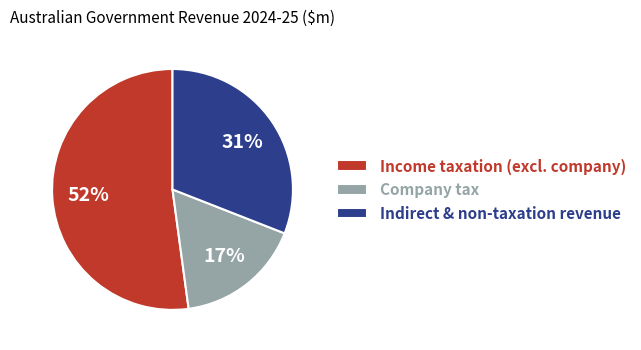

Count the number of slices in the pie.

3